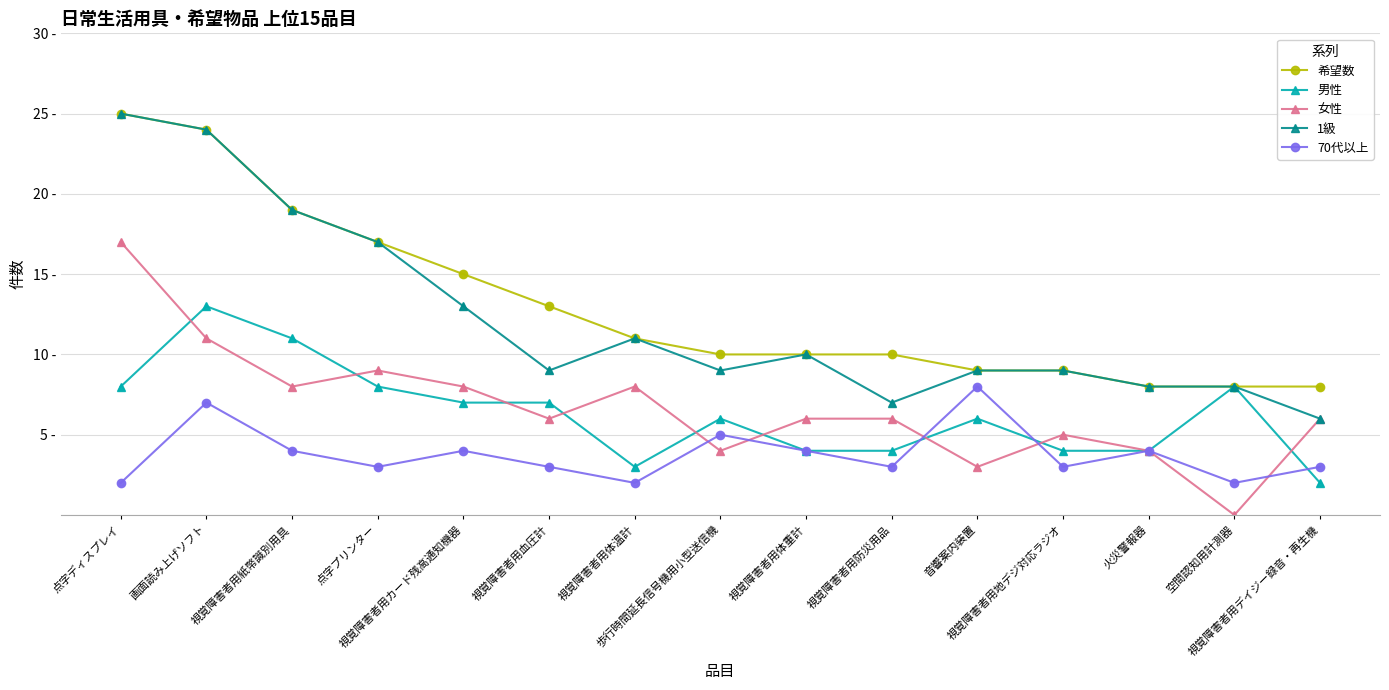

Is it true that 1級 equals 8 at 空間認知用計測器?

True